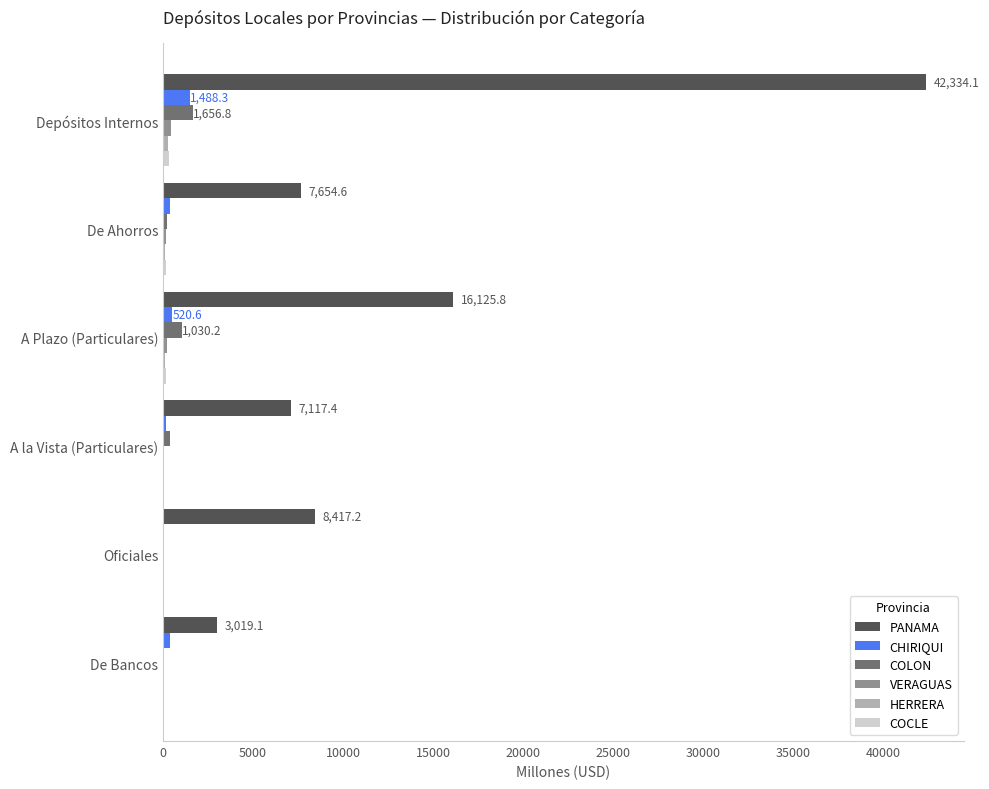

Between A la Vista (Particulares) and De Bancos, which series saw the biggest shift?

PANAMA